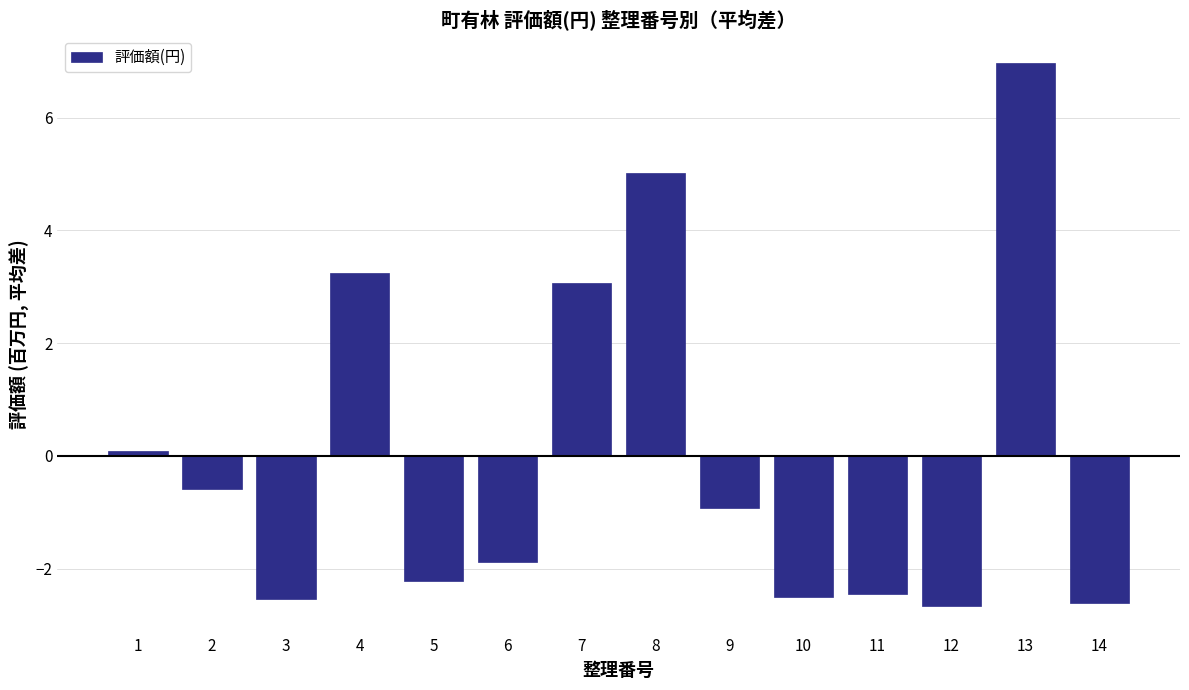

The value at 6 is -1.9. True or false?

True